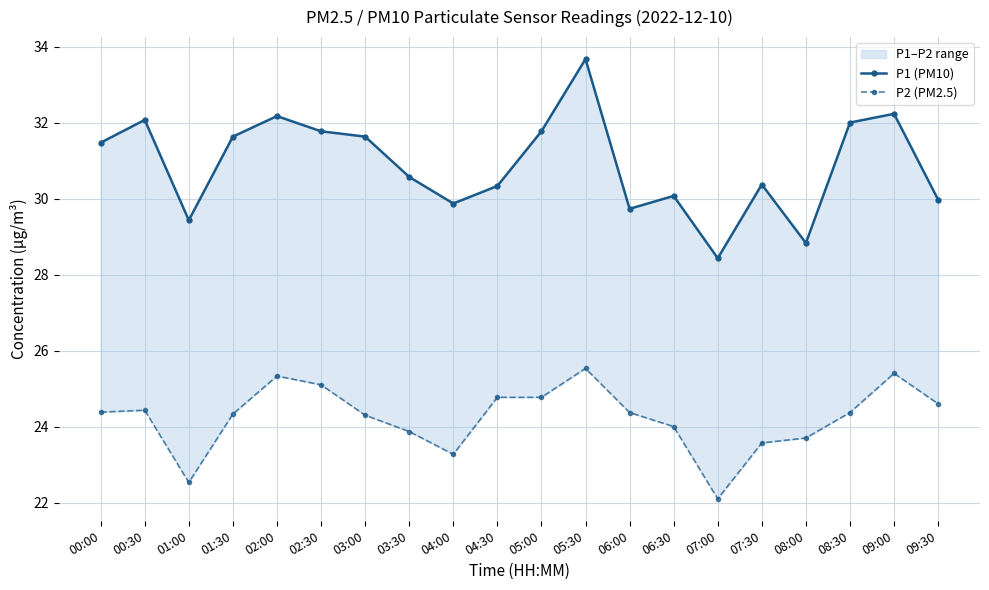

How many interior local valleys does the P1 (PM10) series have?

5